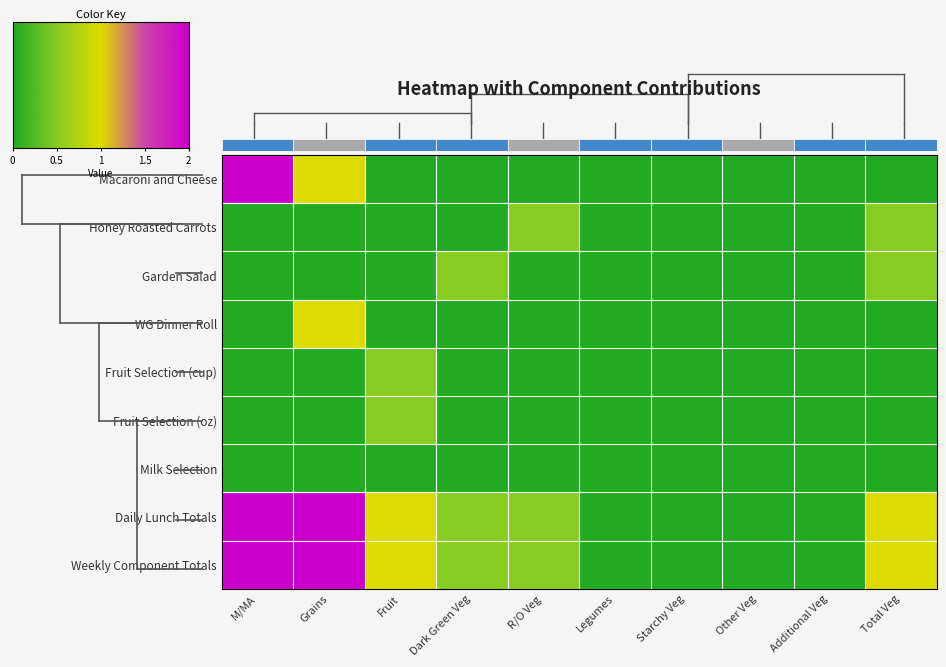

Which label corresponds to the largest value in the chart?

M/MA